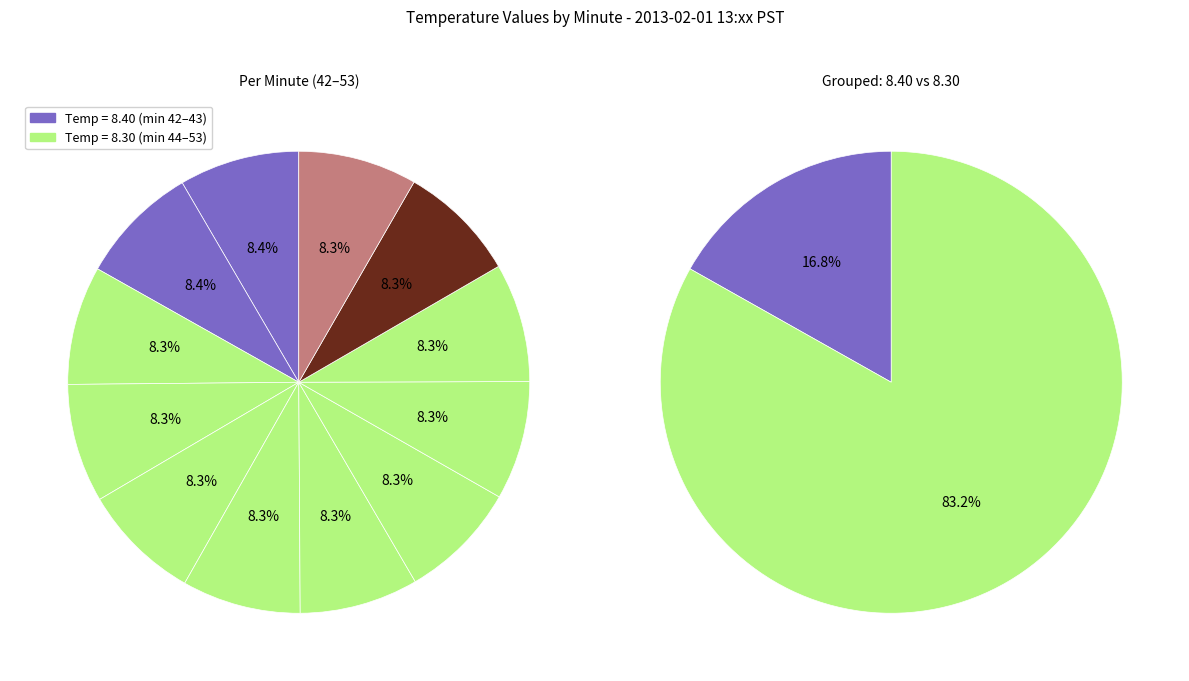

To the nearest percent, what percentage of the pie is 42?

8%